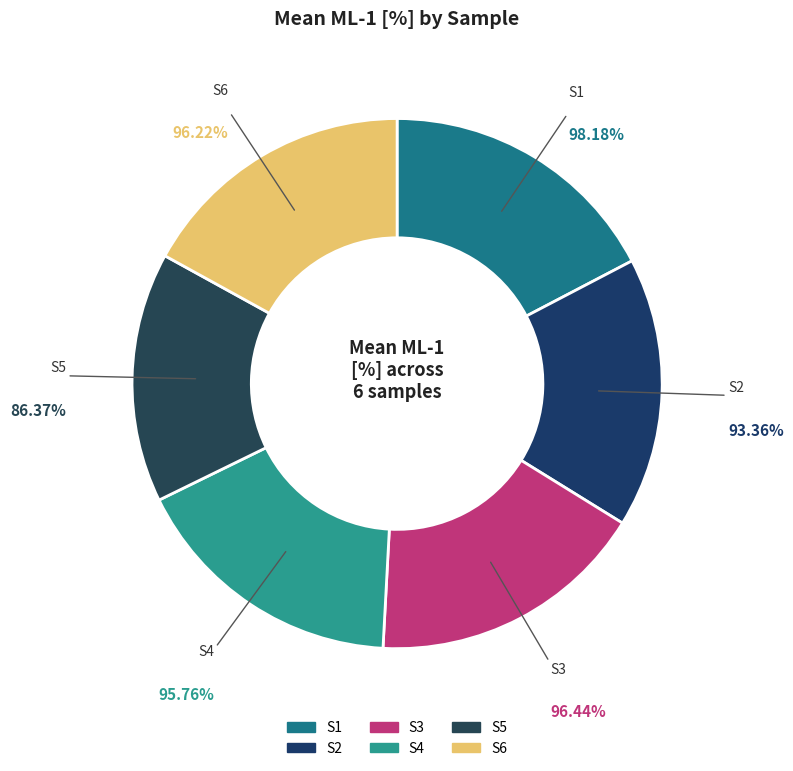

How many slices are in this pie chart?

6